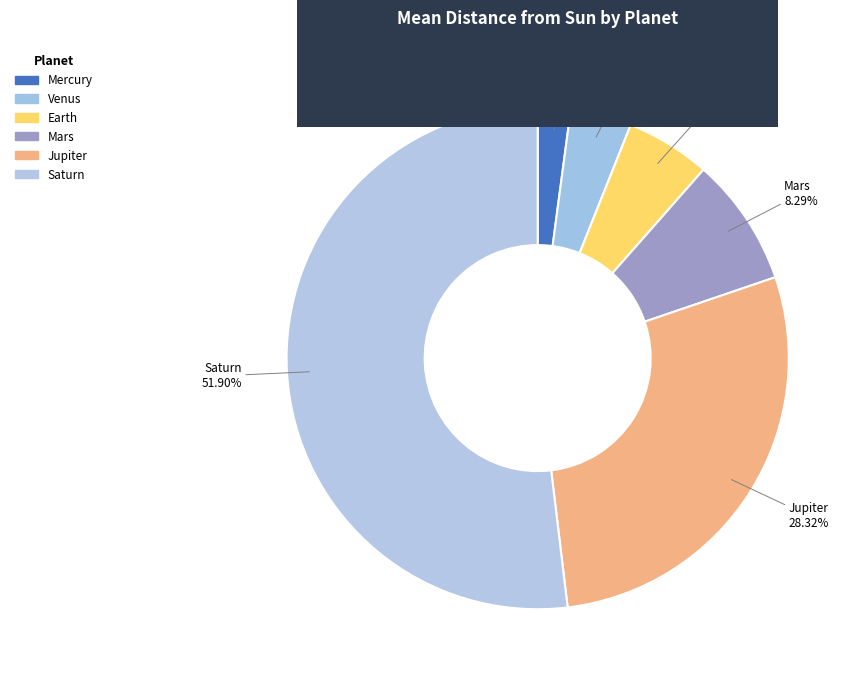

Is it true that Saturn is 57% of the pie?

False